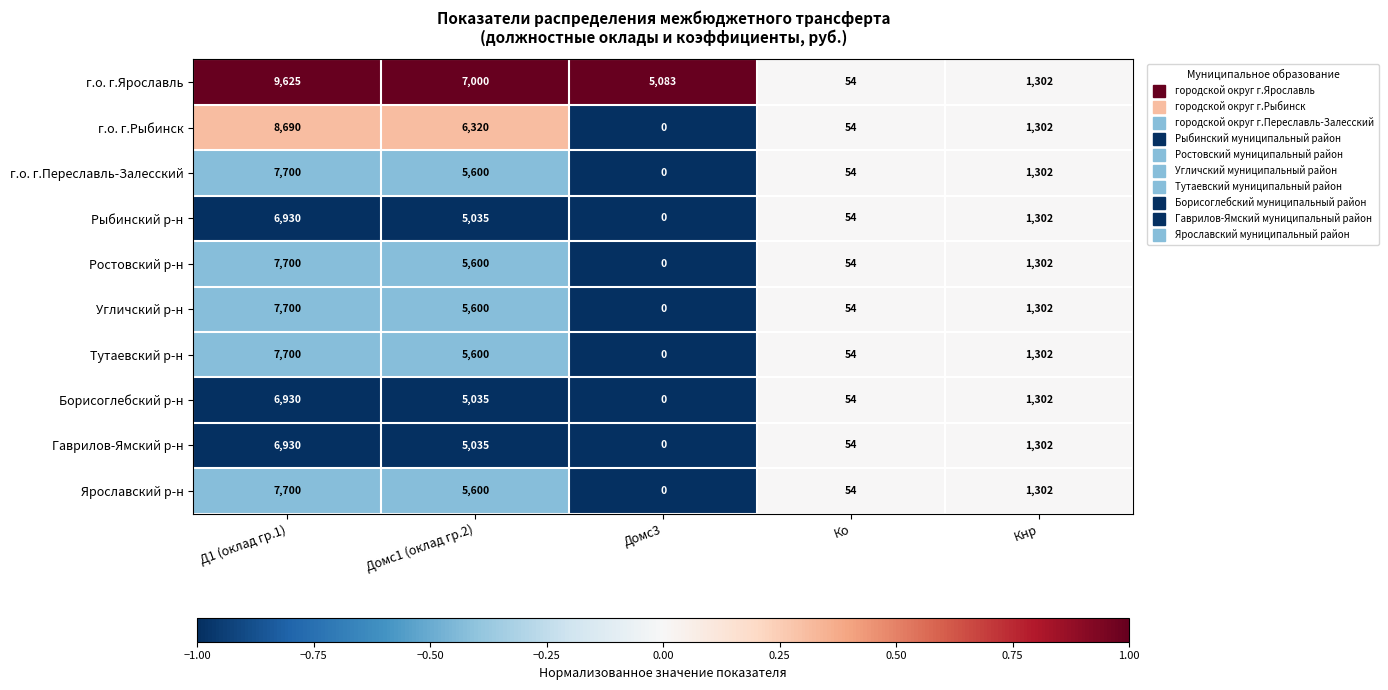

At which label does г.о. г.Переславль-Залесский reach its minimum?

Домс3